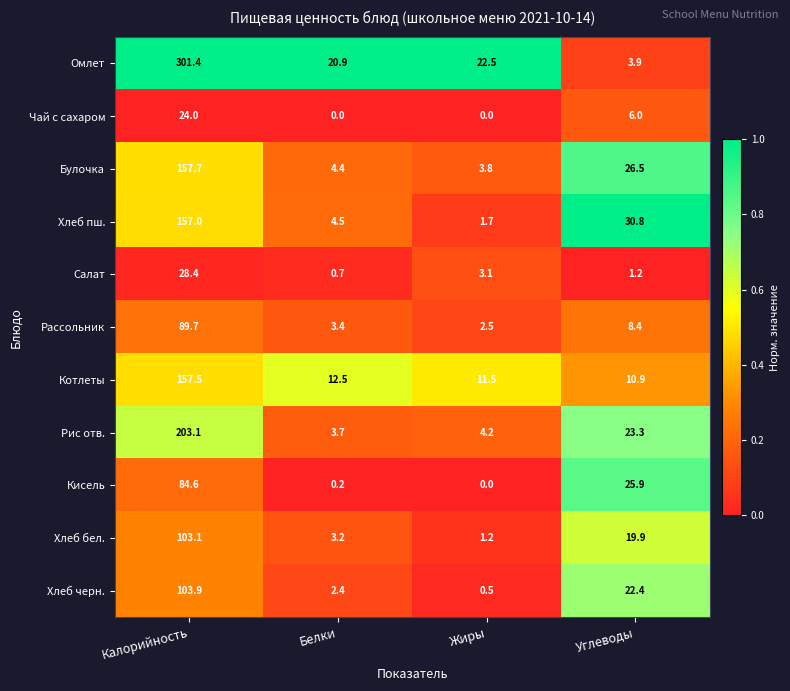

What is the average value of the Хлеб черн. series?

32.3